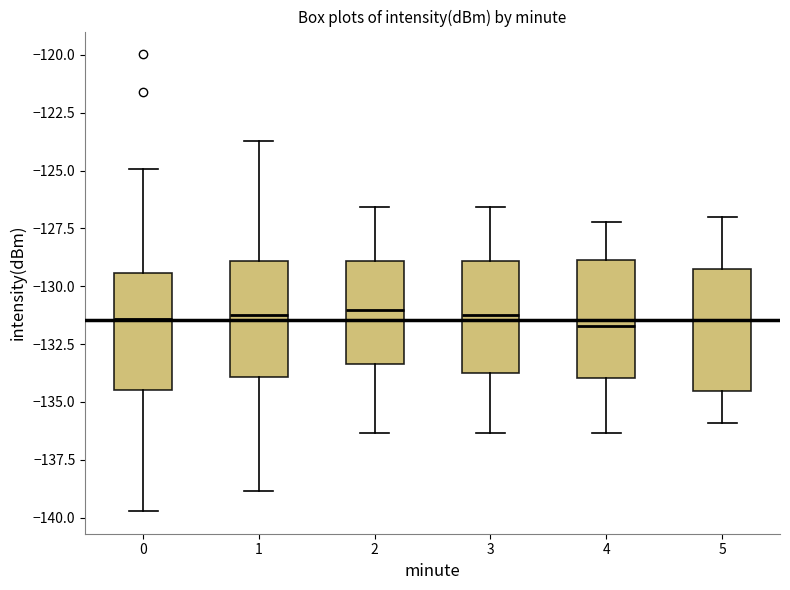

Reading left to right, transcribe this box plot: for each box, give where its median line is, the range the box spans, and where its two whiskers end, as read against the y-axis. The values are not printed on the chart, so give them approximately, as read against the axis.

0: median -131.5, box -134.5 to -129.5, whiskers -139.5 to -125.0
1: median -131.0, box -134.0 to -129.0, whiskers -139.0 to -123.5
2: median -131.0, box -133.5 to -129.0, whiskers -136.5 to -126.5
3: median -131.0, box -134.0 to -129.0, whiskers -136.5 to -126.5
4: median -131.5, box -134.0 to -129.0, whiskers -136.5 to -127.0
5: median -131.5, box -134.5 to -129.0, whiskers -136.0 to -127.0